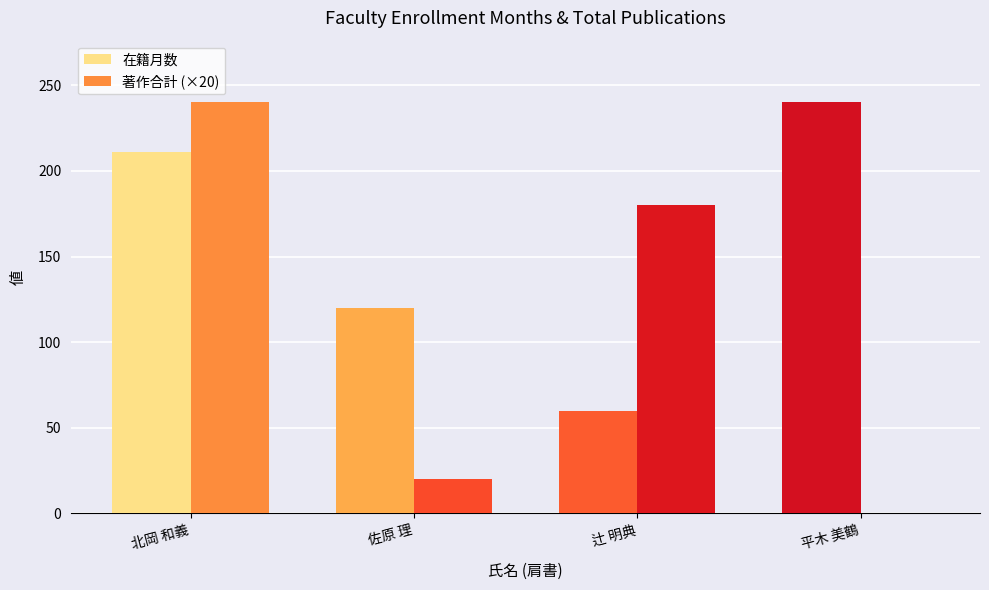

Reading left to right, extract all data points from this chart.

在籍月数: 北岡 和義=211	佐原 理=120	辻 明典=60	平木 美鶴=240
著作合計 (×20): 北岡 和義=240	佐原 理=20	辻 明典=180	平木 美鶴=0